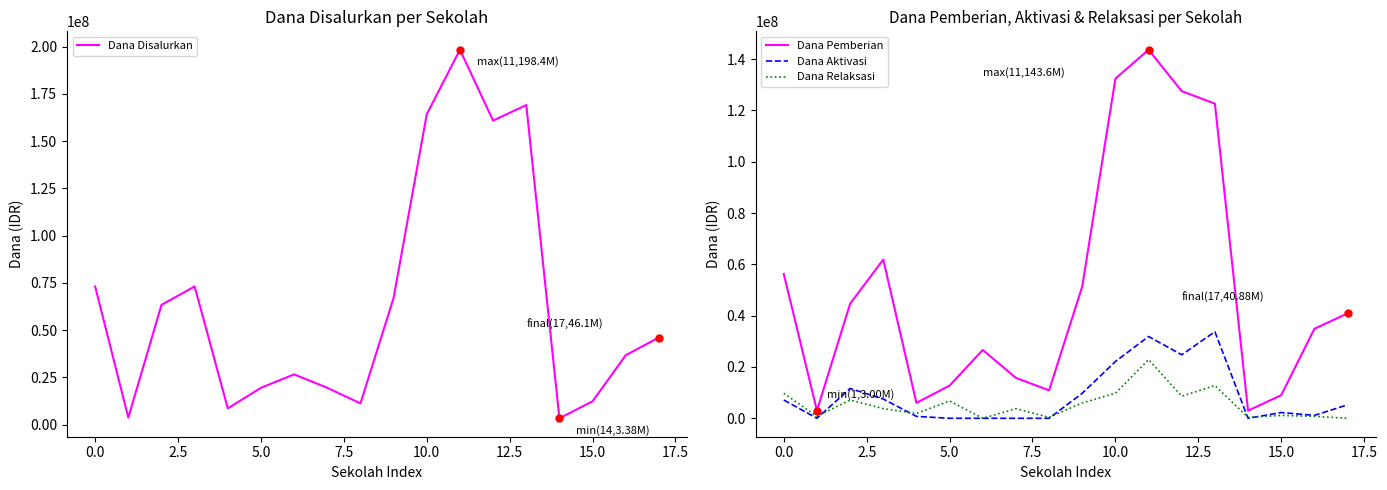

Reading left to right, list all the values displayed in this chart.

Dana Disalurkan: 73125000	3750000	63375000	73125000	8625000	19500000	26625000	19500000	11250000	67125000	164250000	198375000	160875000	169125000	3375000	12375000	36750000	46125000
Dana Pemberian: 56250000	3000000	44625000	61875000	6000000	12750000	26625000	15750000	10875000	51375000	132375000	143625000	127500000	122625000	3000000	9000000	34875000	40875000
Dana Aktivasi: 7125000	0	11625000	7500000	750000	0	0	0	0	9750000	22125000	31875000	24750000	33750000	0	2250000	1125000	5250000
Dana Relaksasi: 9750000	750000	7125000	3750000	1875000	6750000	0	3750000	375000	6000000	9750000	22875000	8625000	12750000	375000	1125000	750000	0